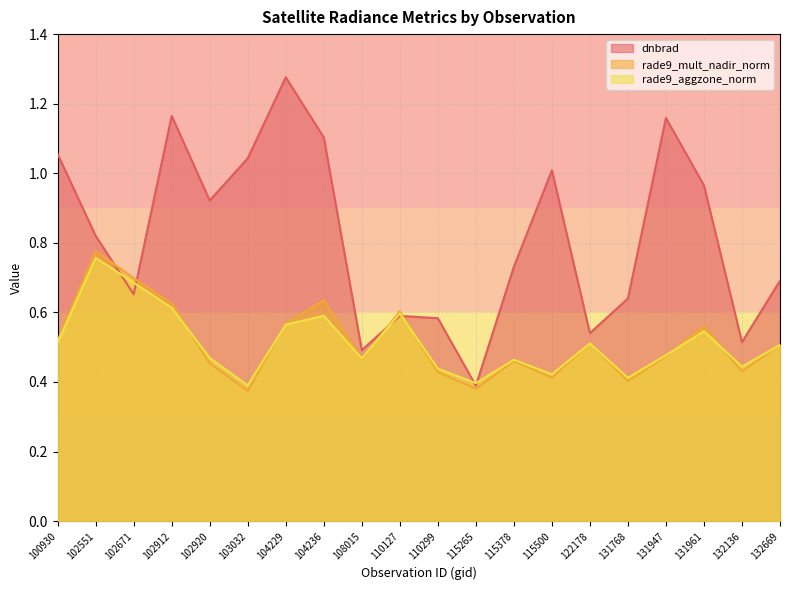

How many interior local valleys does the rade9_aggzone_norm series have?

6